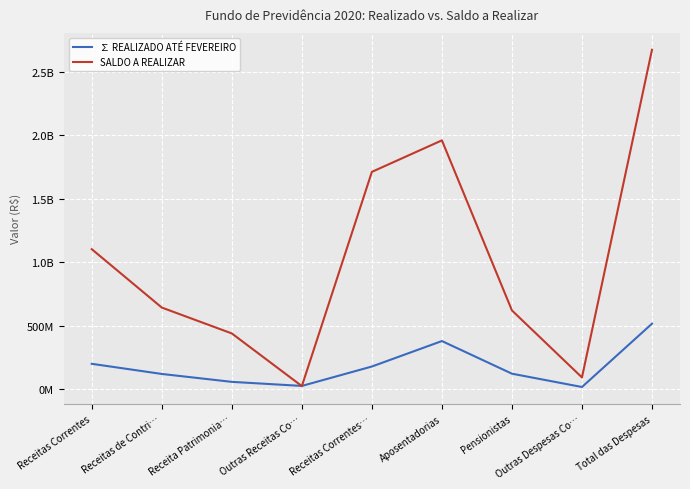

At which label does ∑ REALIZADO ATÉ FEVEREIRO reach its minimum?

Outras Despesas Co…